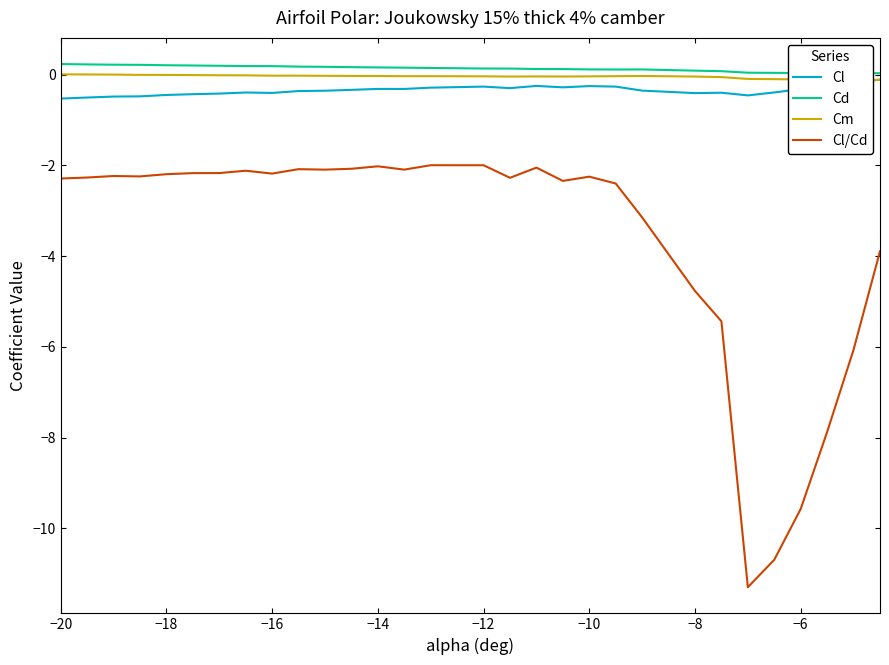

True or false: Cl/Cd and Cm cross at least once.

False